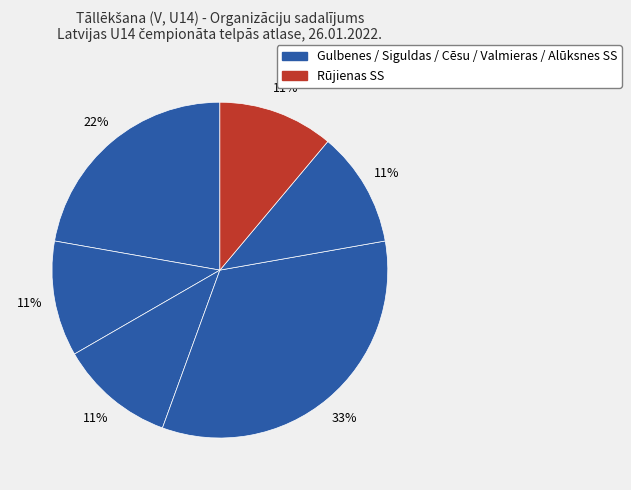

Is there any slice that represents more than half of the pie?

No